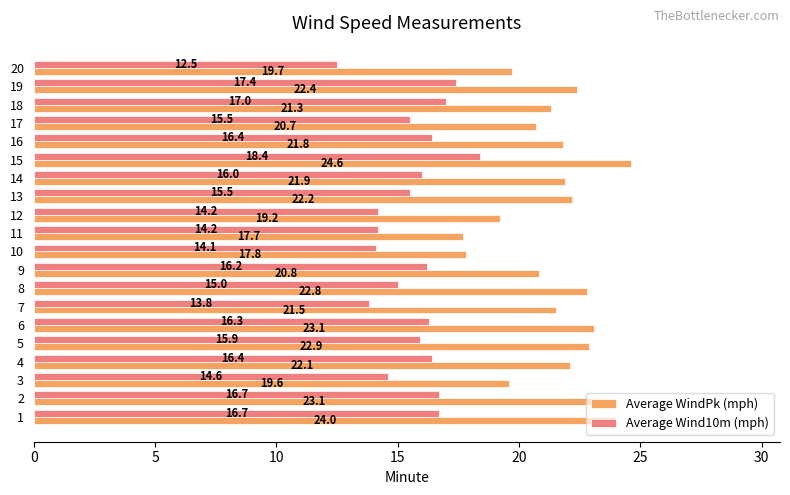

Is the value of Average Wind10m (mph) at 8 greater than the value of Average WindPk (mph) at 19?

No